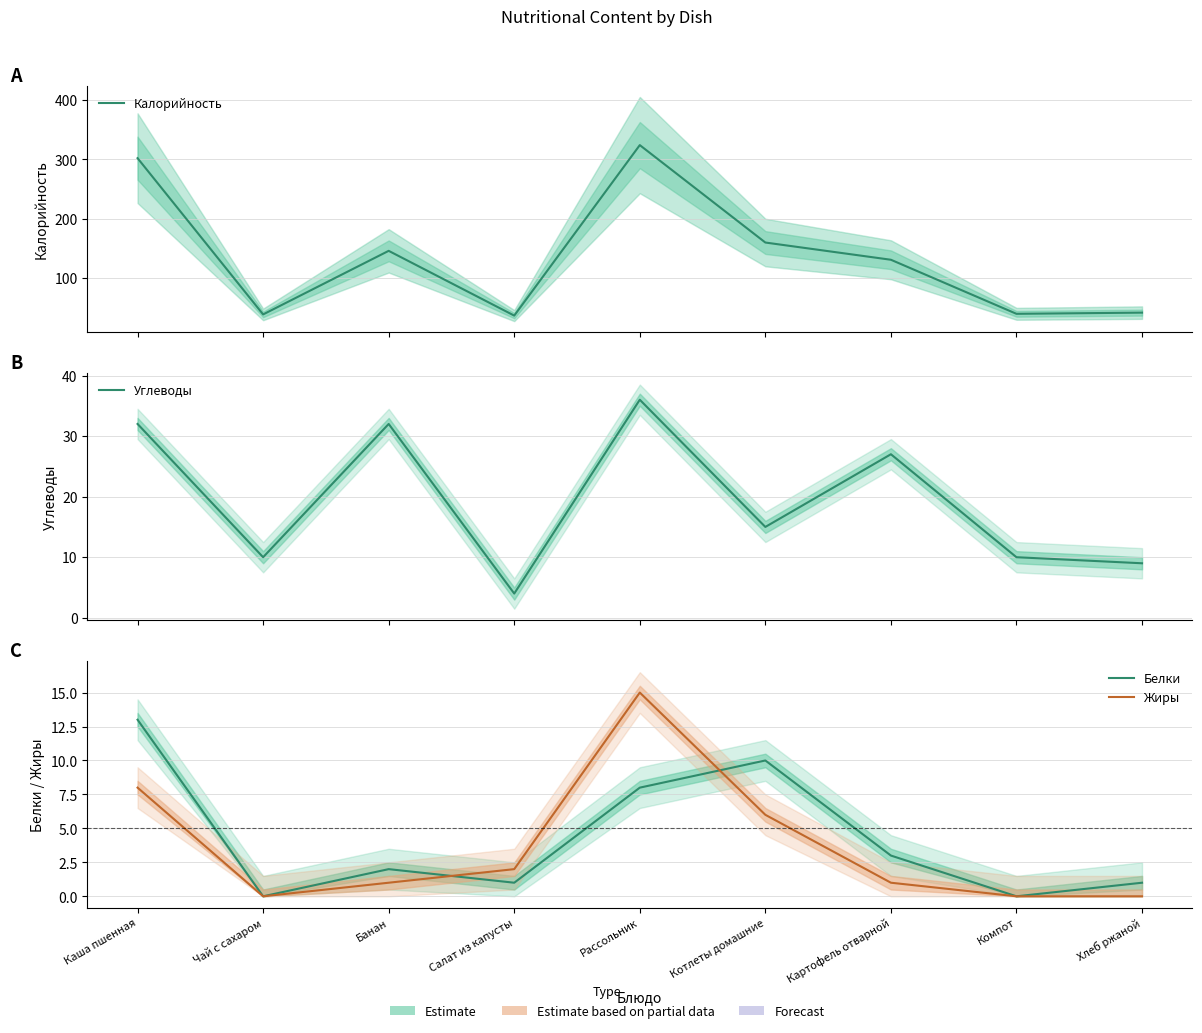

Which category has the lowest value in the Белки series?

Чай с сахаром